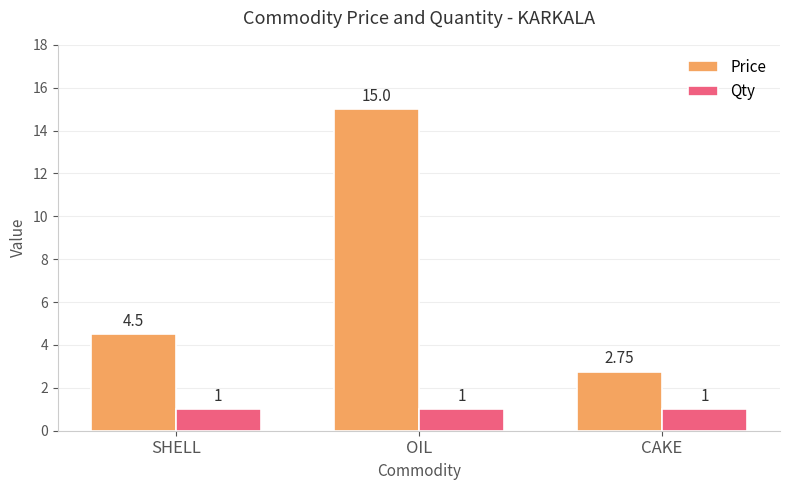

What is the label of the 1st bar from the left?

SHELL